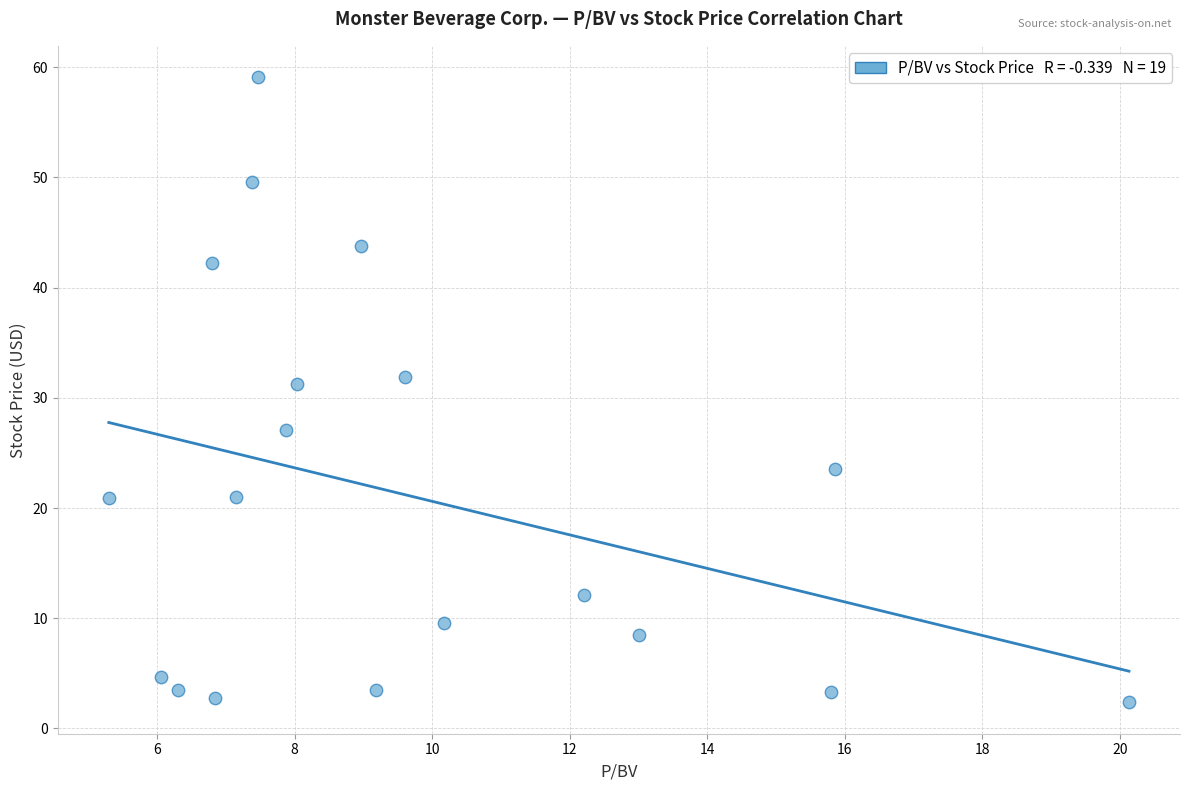

What is the range of X values (max minus min)?

14.8